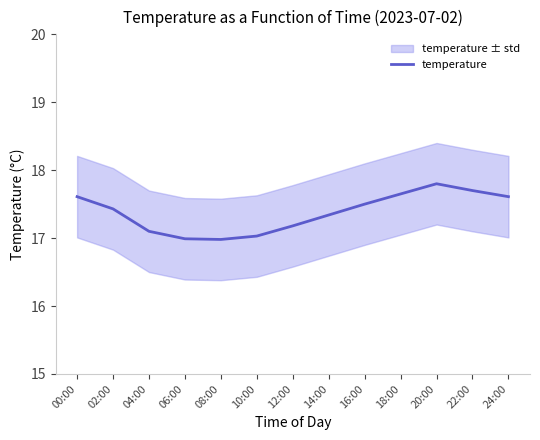

What value does the data have at 10:00?

17.0